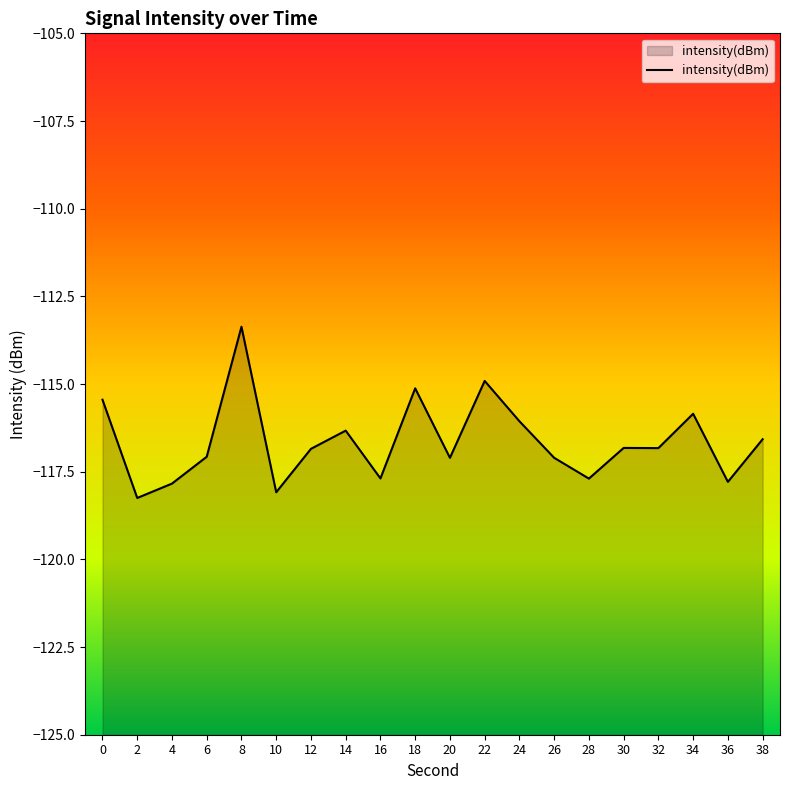

The value at 6 is -197.5. True or false?

False